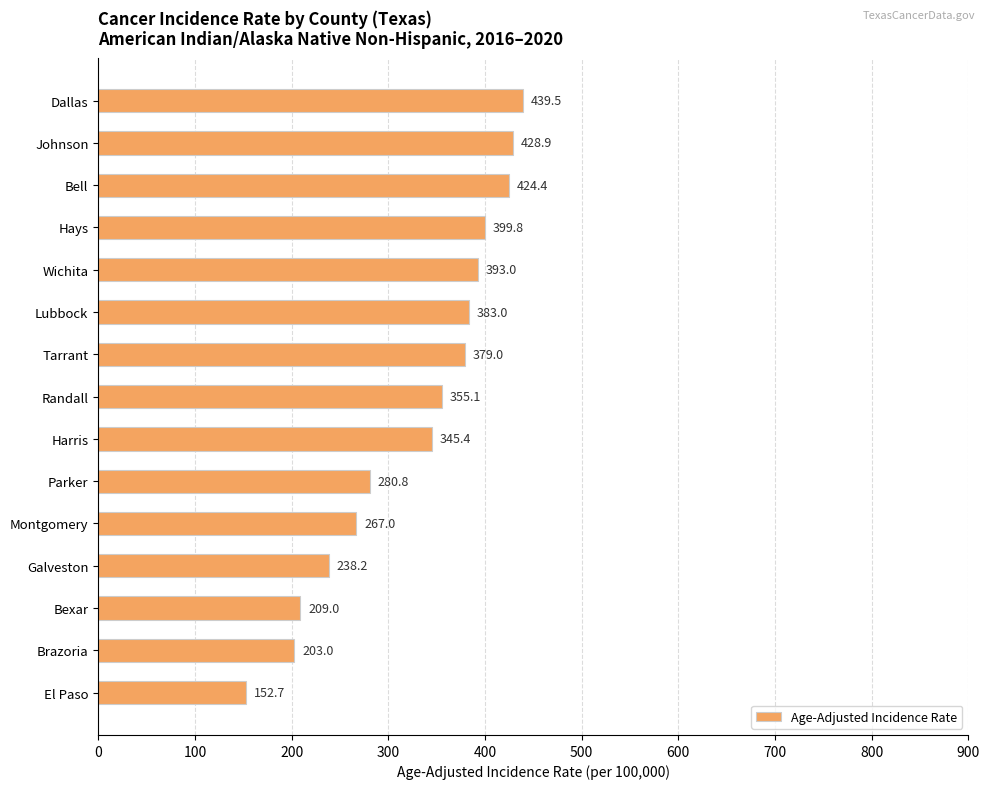

Reading bottom to top, what are all the values shown in this chart?

152.7	203.0	209.0	238.2	267.0	280.8	345.4	355.1	379.0	383.0	393.0	399.8	424.4	428.9	439.5